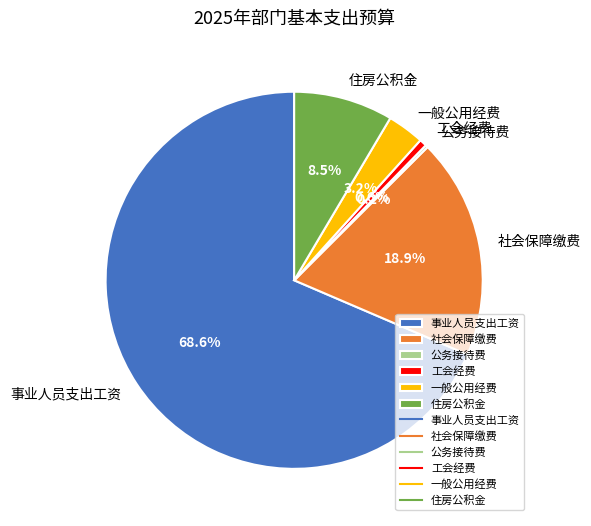

Do 社会保障缴费 and 一般公用经费 together represent more than half of the pie?

No